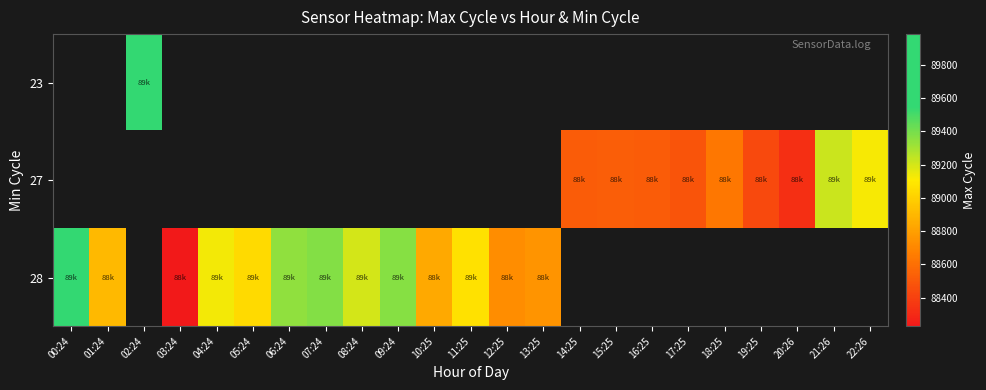

How many categories are shown in the chart?

23